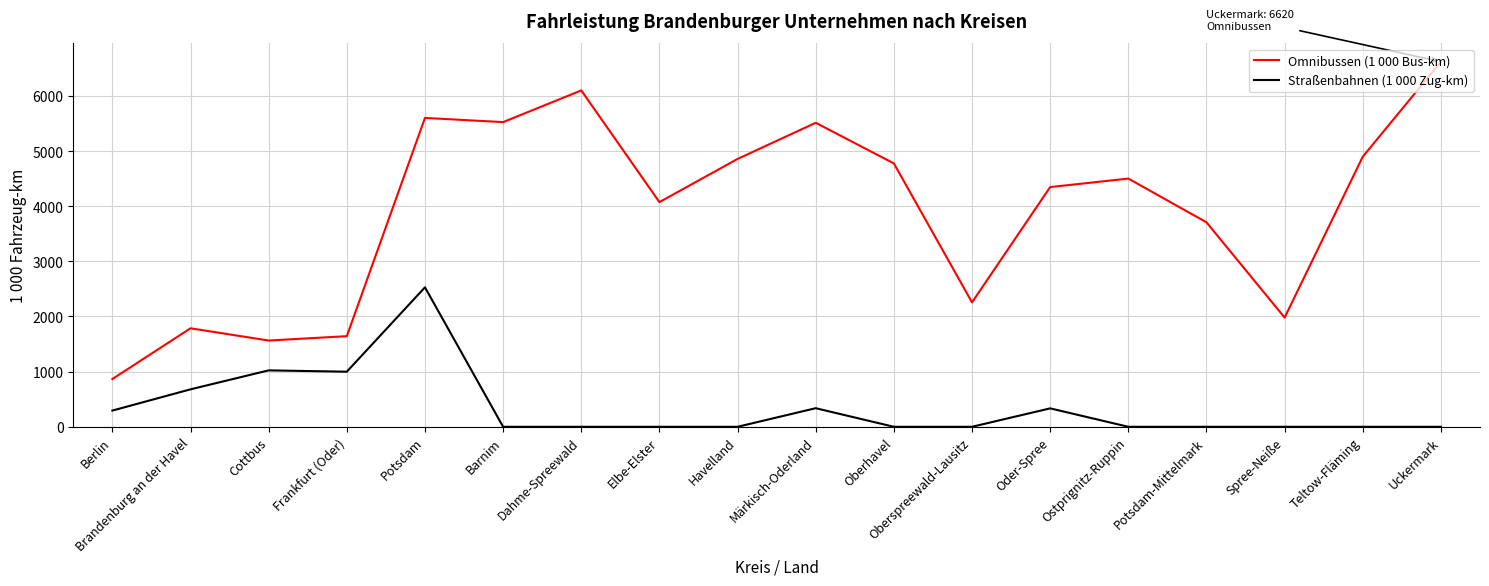

How many lines are shown in the chart?

2